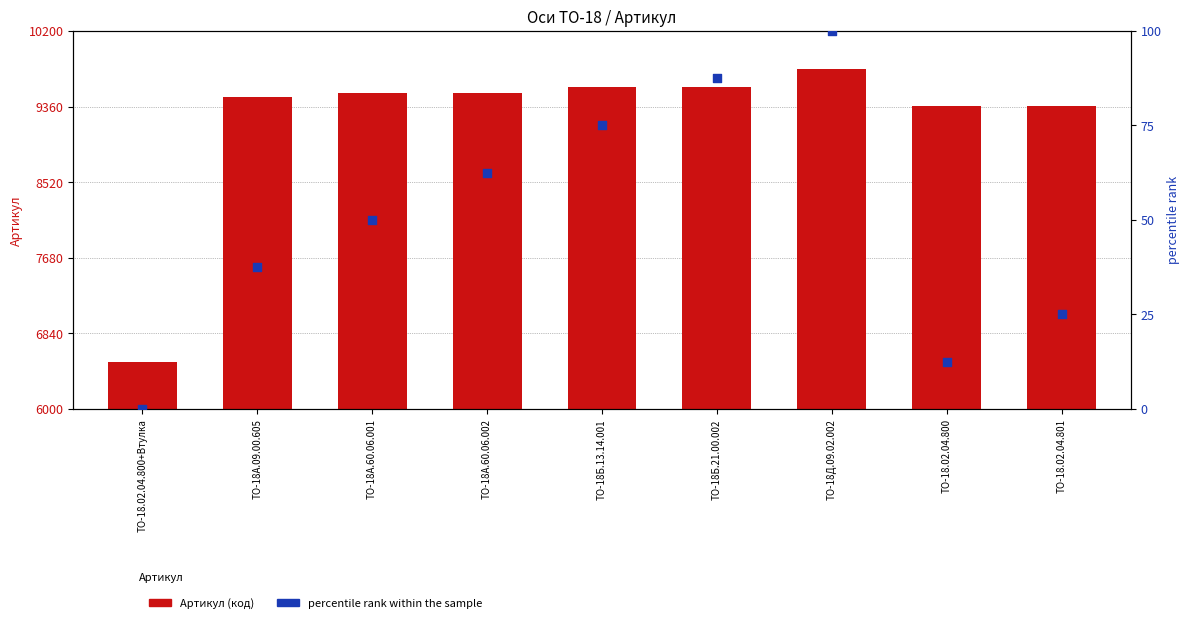

At which category is the sum across all series the highest?

ТО-18Д.09.02.002